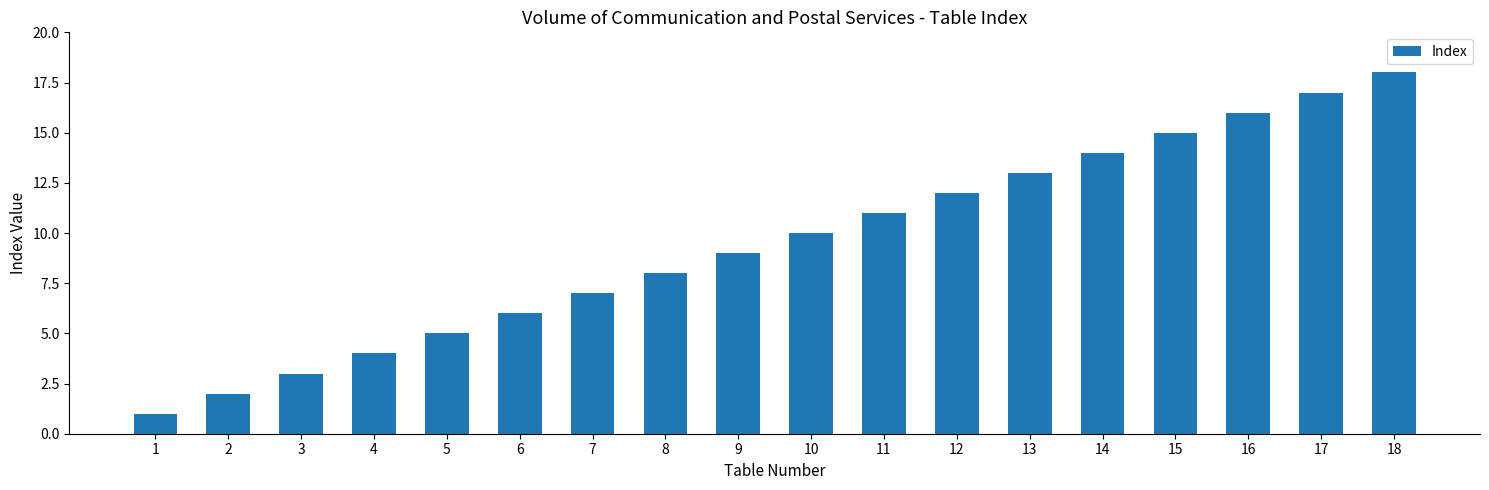

What is the ratio of the value at 2 to the value at 16?

0.1